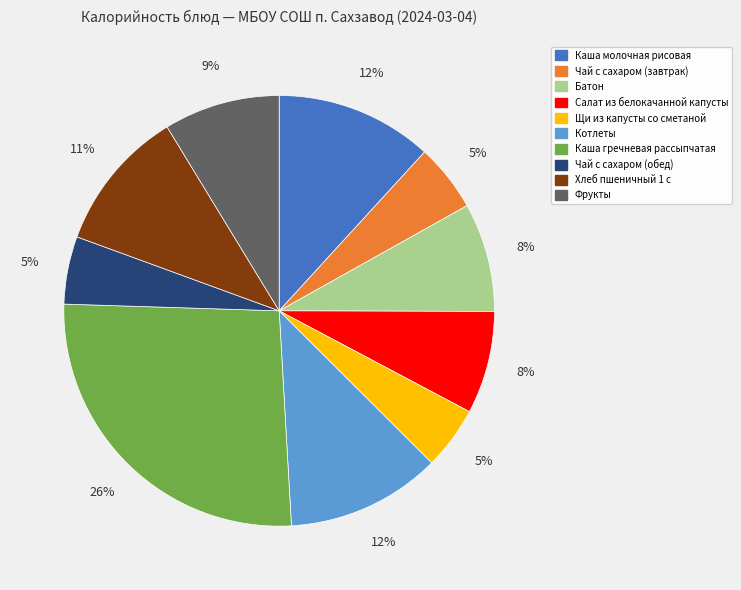

Combined, do Салат из белокачанной капусты and Щи из капусты со сметаной account for over 50%?

No